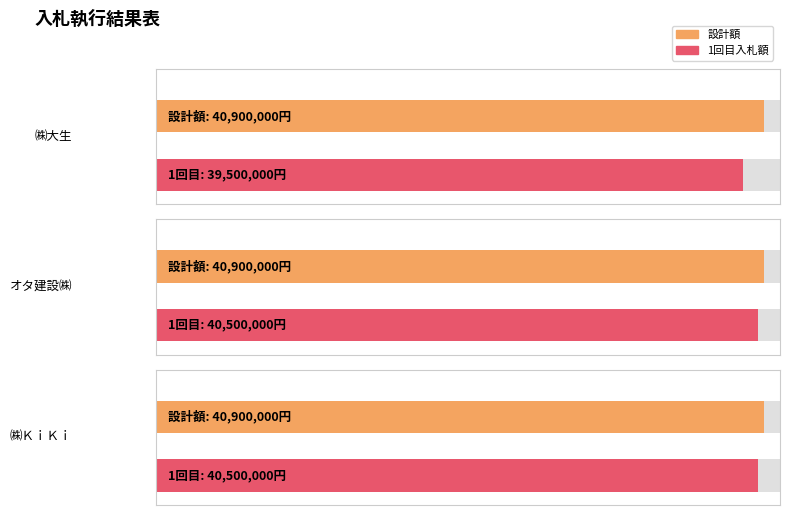

Reading left to right, transcribe all the data shown in this chart.

1回目: ㈱大生=39500000	オタ建設㈱=40500000	㈱ＫｉＫｉ=40500000
設計額: ㈱大生=40900000	オタ建設㈱=40900000	㈱ＫｉＫｉ=40900000